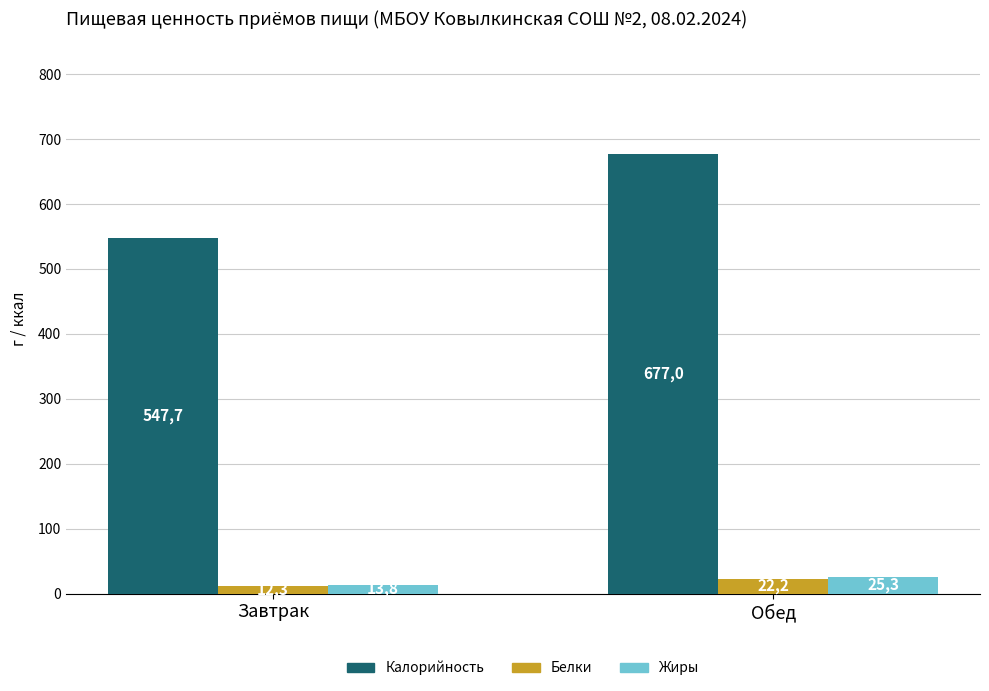

Reading left to right, transcribe all the data shown in this chart.

Калорийность: Завтрак=547.7	Обед=677.0
Белки: Завтрак=12.3	Обед=22.2
Жиры: Завтрак=13.8	Обед=25.3